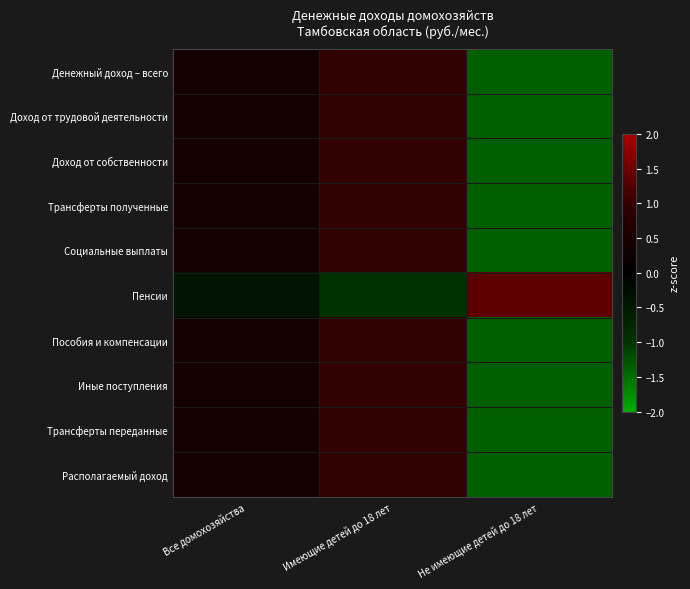

At how many categories does at least one series exceed 0?

3